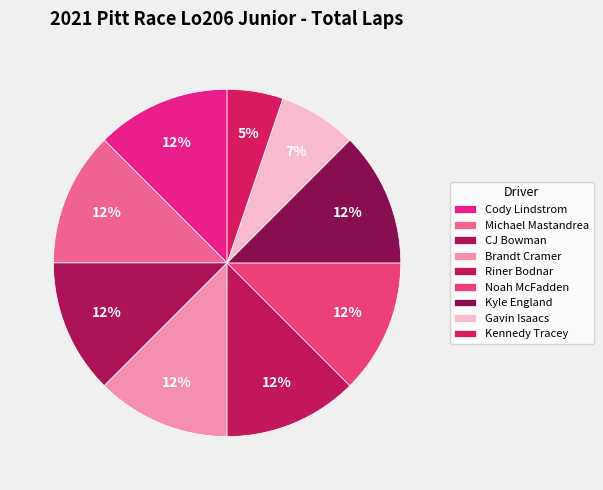

Combined, what portion of the pie is Riner Bodnar and Cody Lindstrom?

25.0%